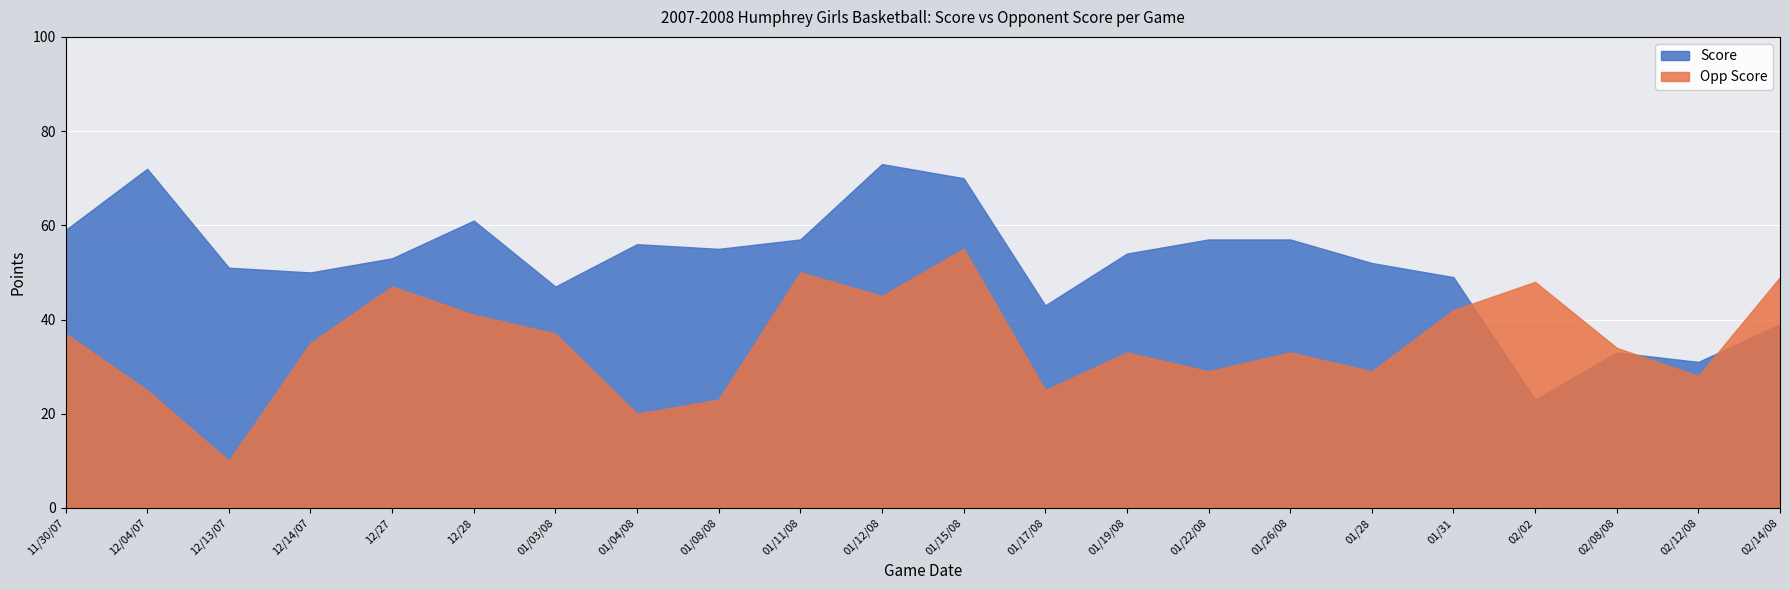

Where is Score nearest to the value 48?

01/03/08